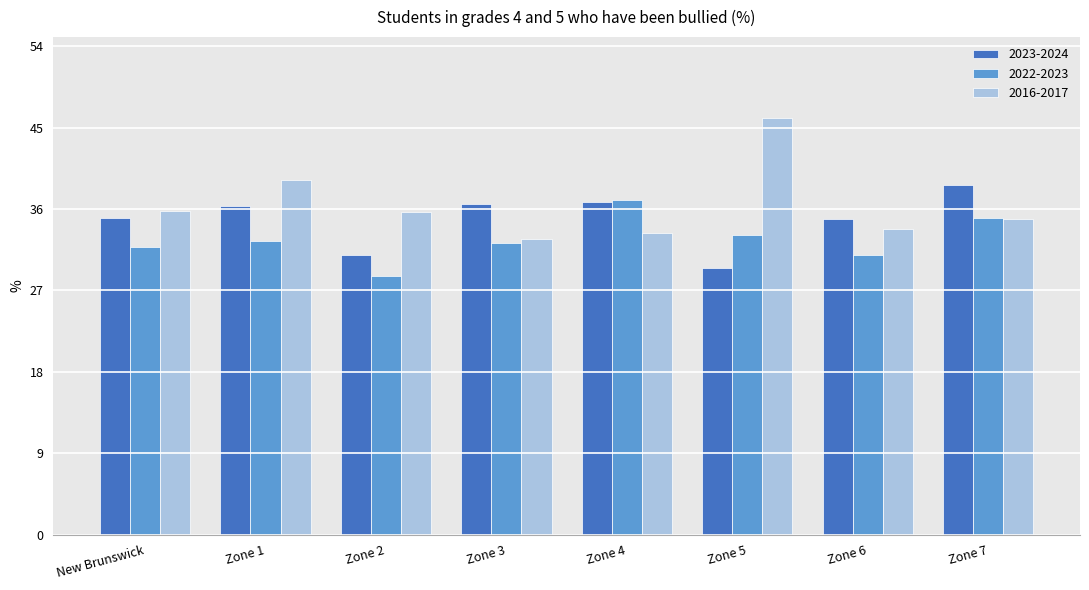

What is the minimum value shown in the chart?

28.5